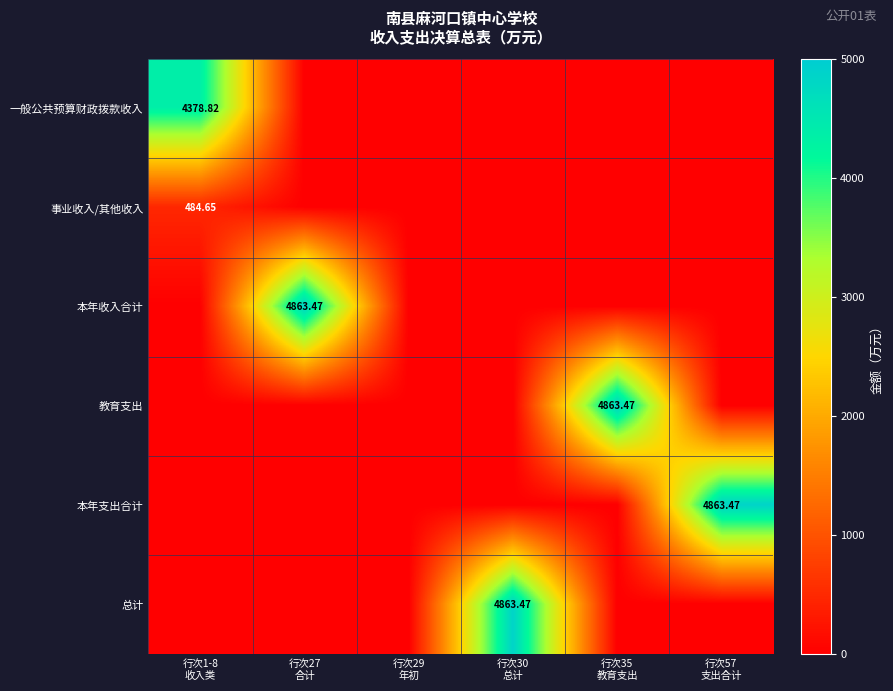

What is the maximum value shown in the chart?

4863.5